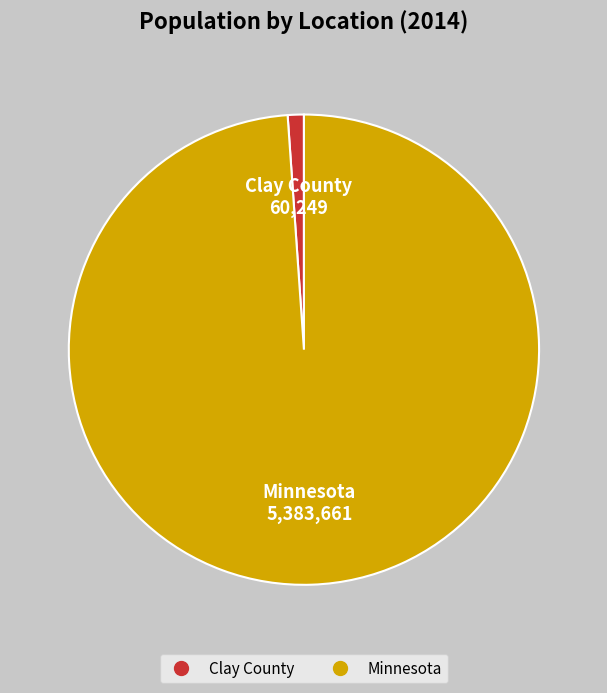

The Clay County slice represents 1% of the pie. True or false?

True